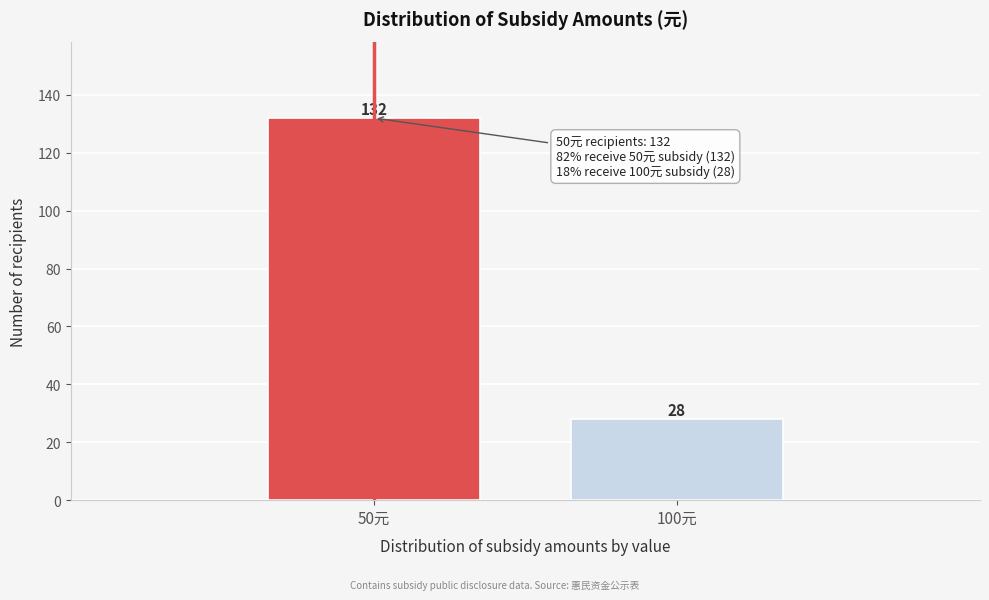

Reading left to right, transcribe all the data shown in this chart.

50元=132	100元=28